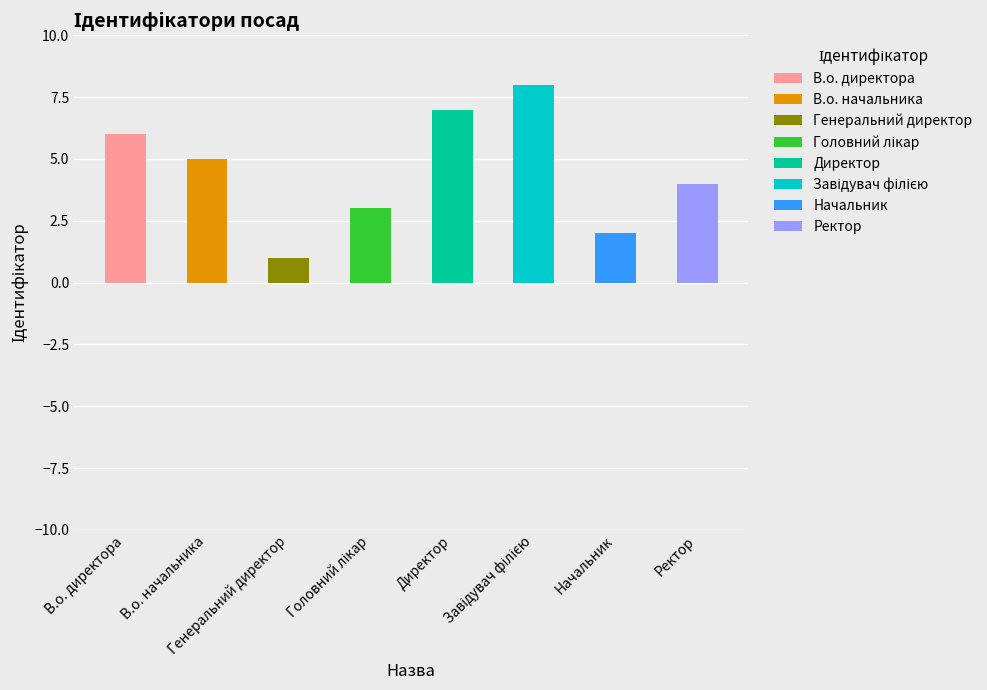

What is the change in value from В.о. директора to Завідувач філією?

+2